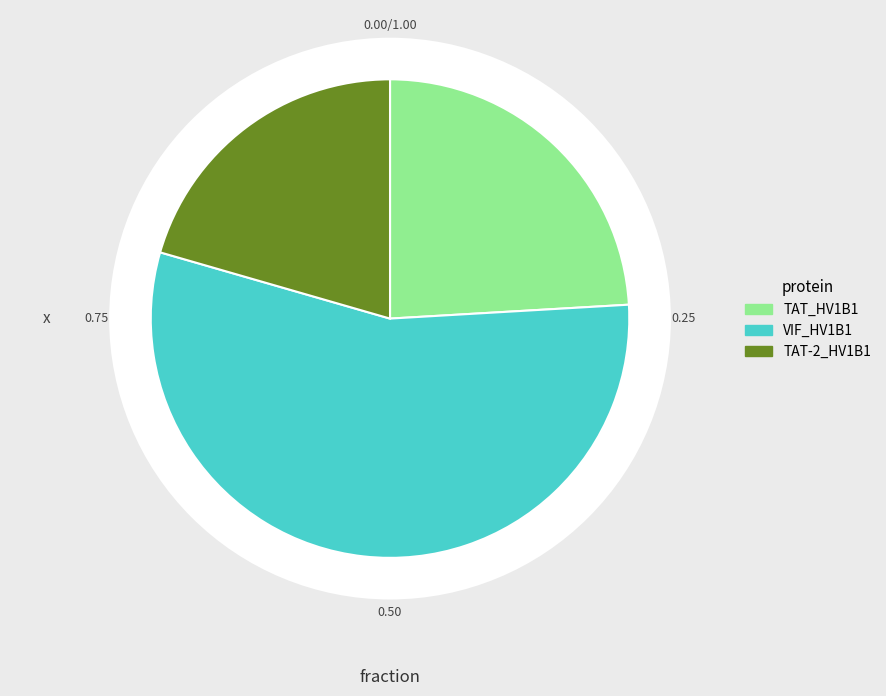

Rank the categories by value from highest to lowest.

VIF_HV1B1, TAT_HV1B1, TAT-2_HV1B1